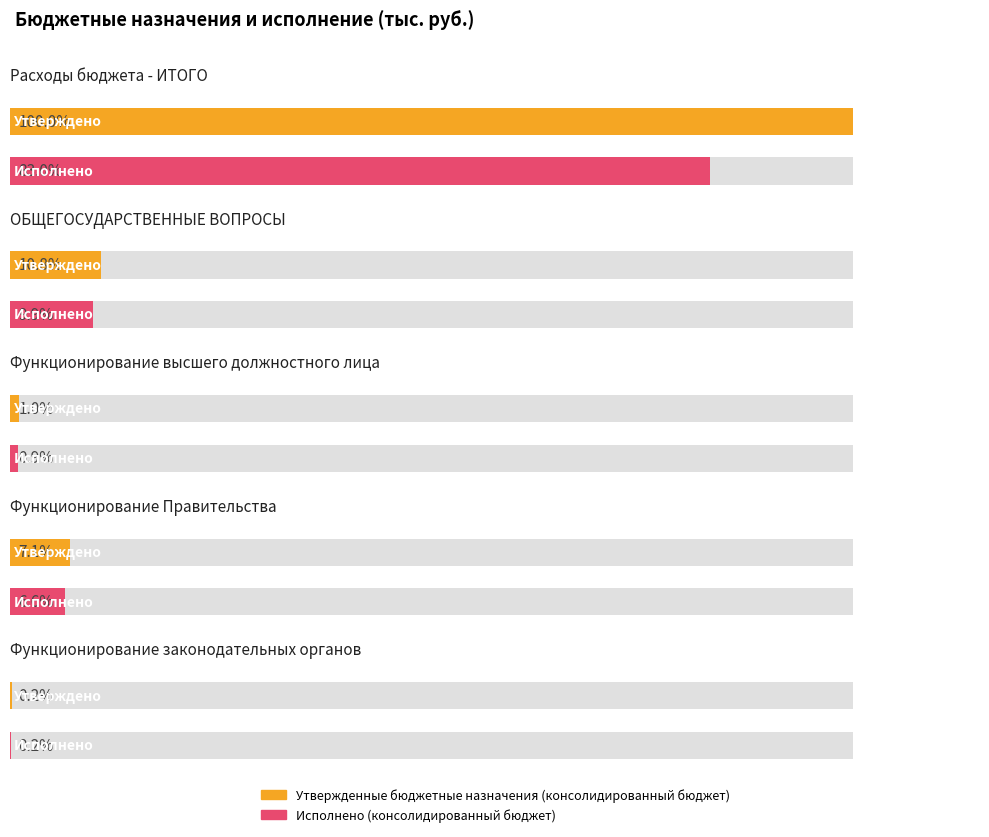

Reading right to left, extract all data points from this chart.

Утвержденные бюджетные назначения (консолидированный бюджет): Функционирование законодательных органов=2530568.0	Функционирование Правительства=88964590.9	Функционирование высшего должностного лица=13070424.0	ОБЩЕГОСУДАРСТВЕННЫЕ ВОПРОСЫ=135427415.5	Расходы бюджета - ИТОГО=1257731856.5
Исполнено (консолидированный бюджет): Функционирование законодательных органов=2141660.5	Функционирование Правительства=82392098.3	Функционирование высшего должностного лица=11865123.7	ОБЩЕГОСУДАРСТВЕННЫЕ ВОПРОСЫ=123955467.6	Расходы бюджета - ИТОГО=1043626610.4